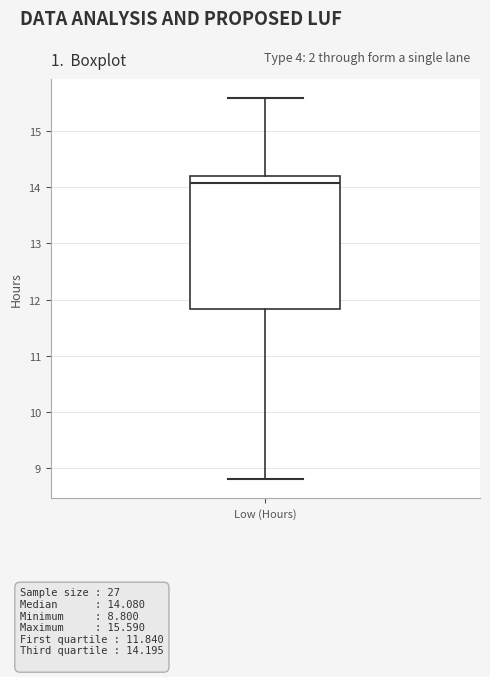

Read this box plot against the y-axis: the position of the median line, the range covered by the box, and the ends of both whiskers. The values are not printed on the chart, so give them approximately, as read against the axis.

median 14.1, box 11.8 to 14.2, whiskers 8.8 to 15.6